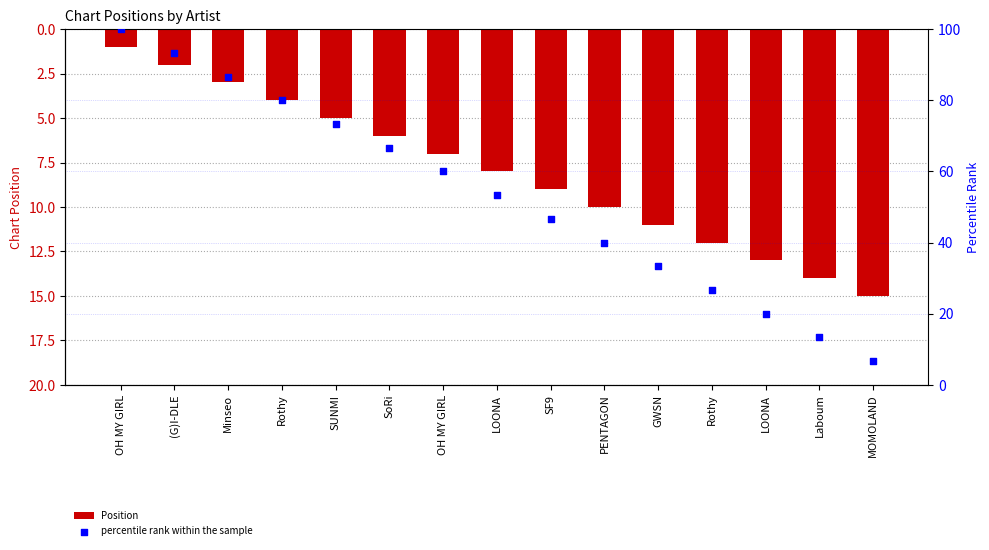

At which category is the sum across all series the highest?

OH MY GIRL